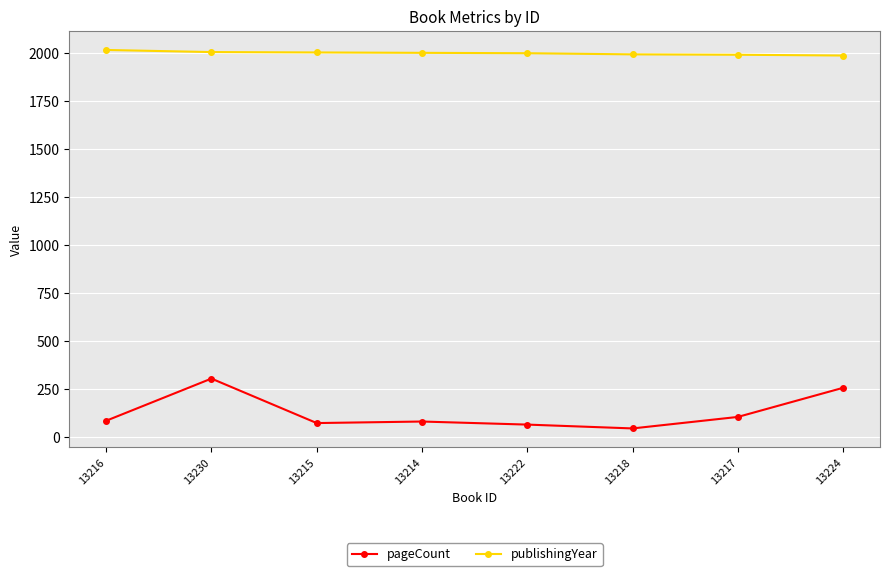

What is the value of the pageCount point at the 3rd from the left?

72